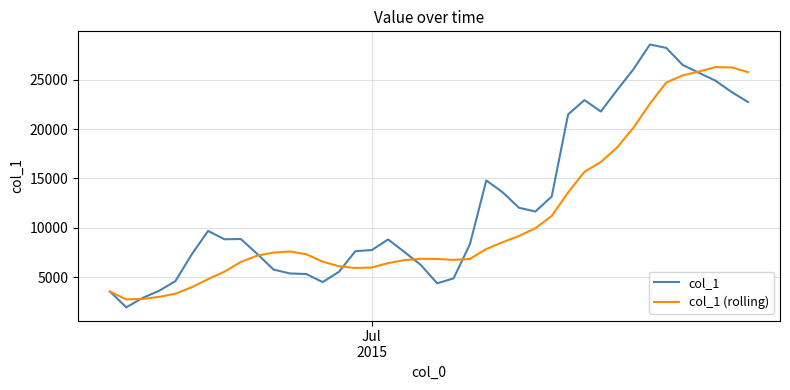

What is the greatest value displayed?

28567.0